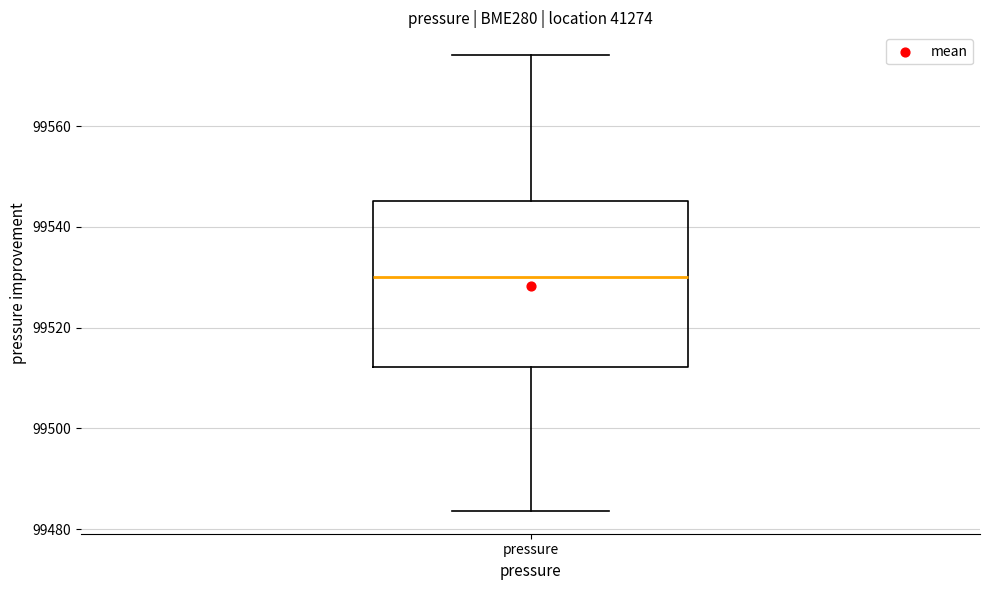

Where does the lower whisker of the box for pressure end on the y-axis? The values are not printed on the chart, so give them approximately, as read against the axis.

99484